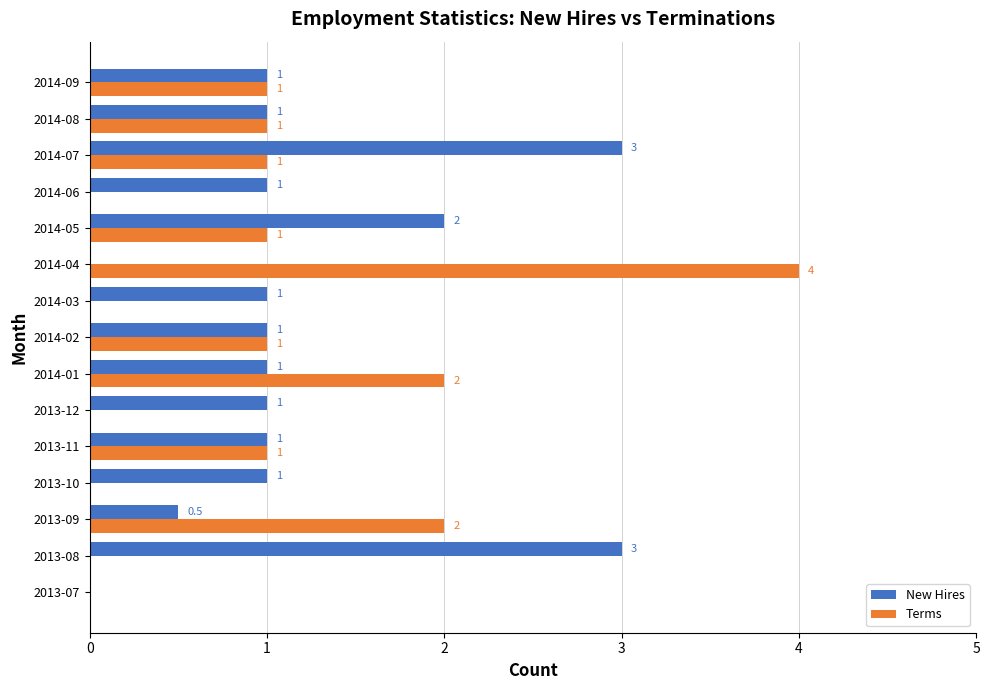

What is the sum of the New Hires values at 2014-09 and 2014-05?

3.0